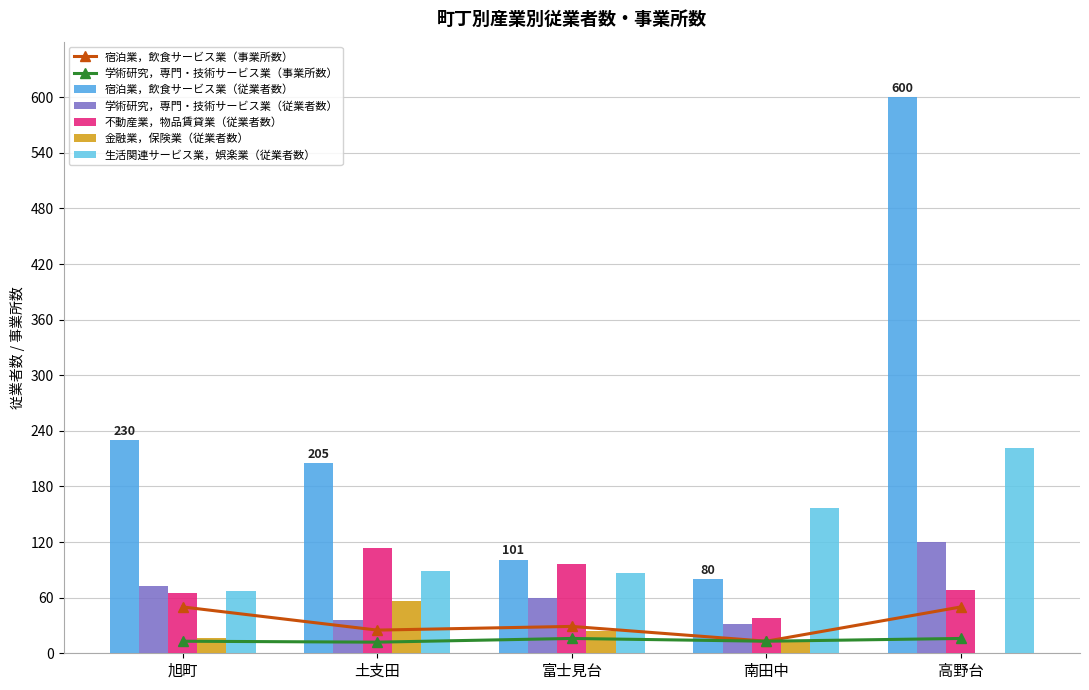

Which category has the highest value in the 学術研究，専門・技術サービス業（従業者数） series?

高野台